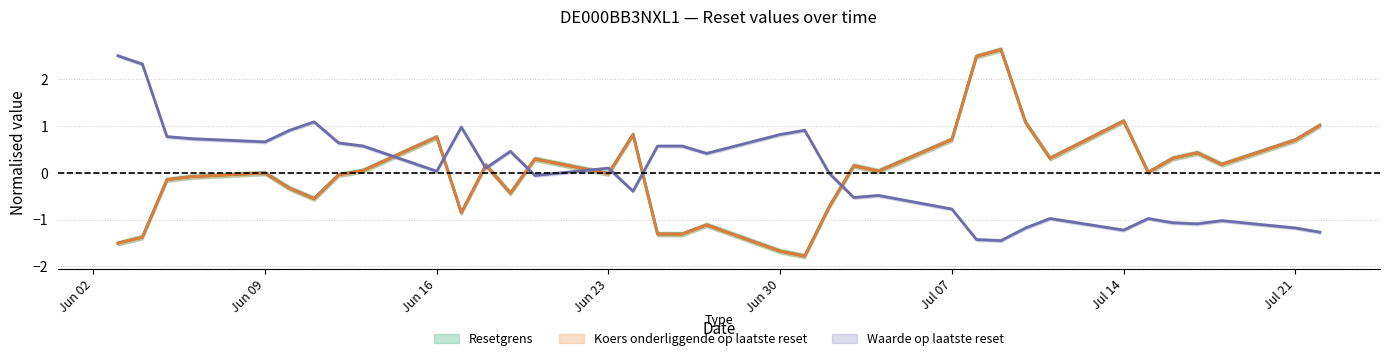

Where is Waarde op laatste reset nearest to the value 0?

2025-07-02